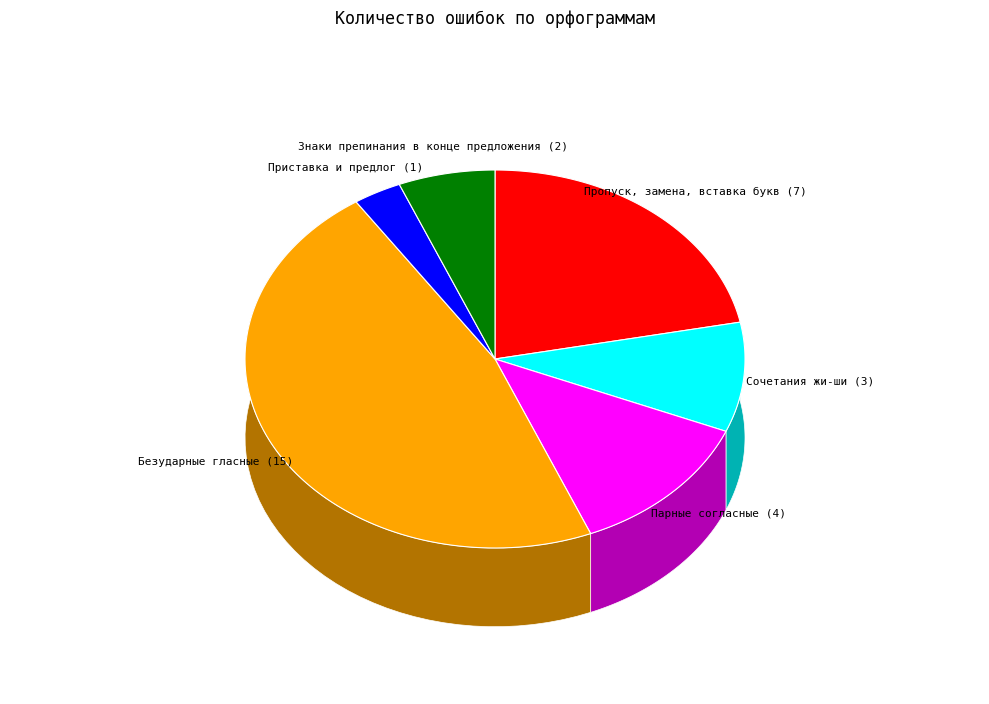

What is the largest slice in the pie chart?

Безударные гласные